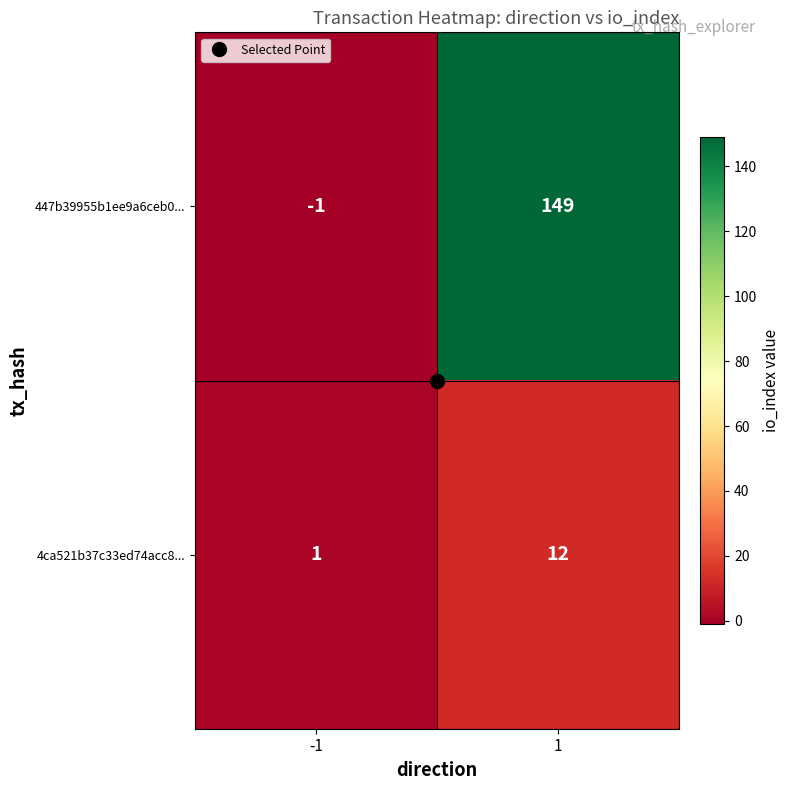

Rank the categories by 447b39955b1ee9a6ceb0... value from lowest to highest.

-1, 1